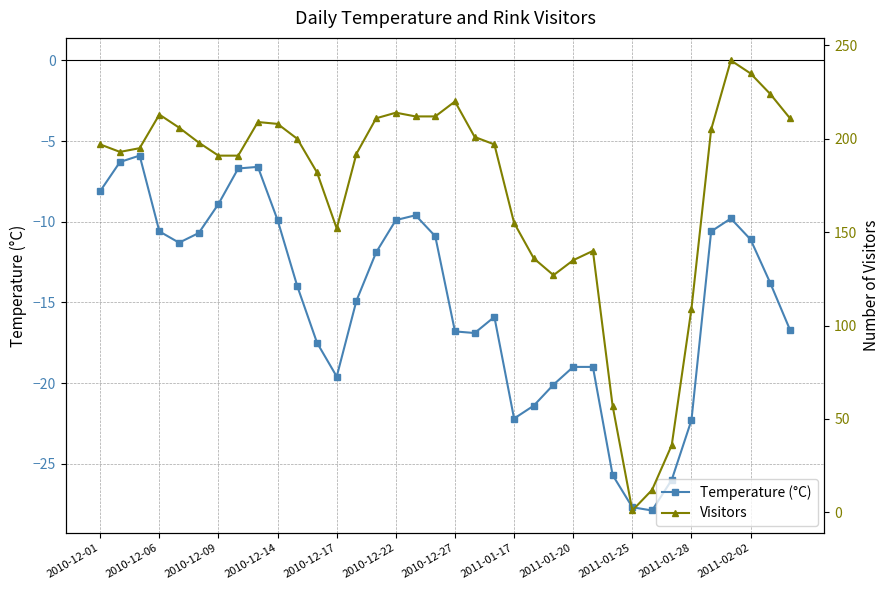

Is it true that Temperature (°C) equals -22.3 at 2011-01-28?

True